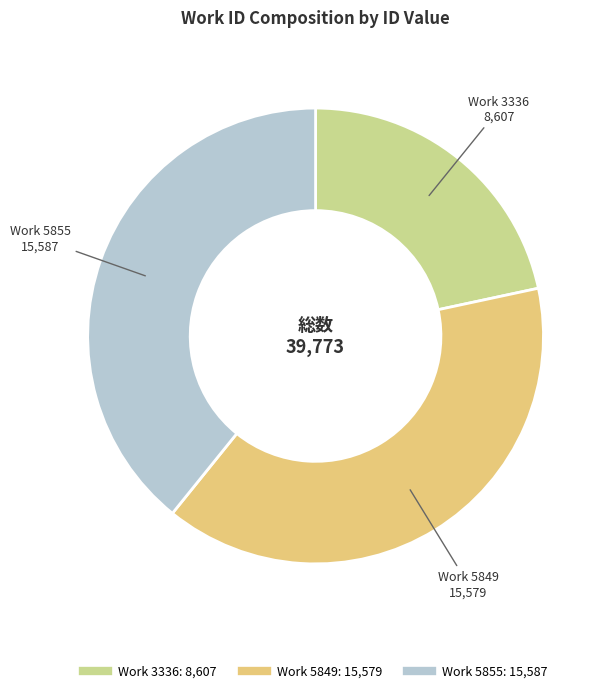

Does any single category account for the majority?

No